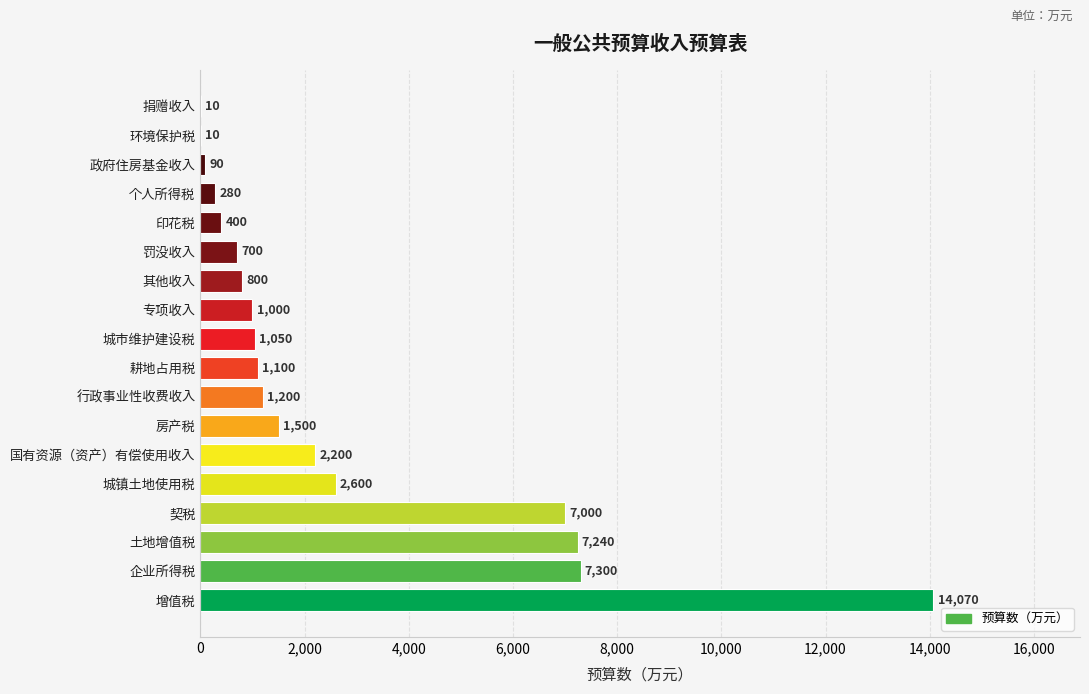

What is the maximum value shown in the chart?

14070